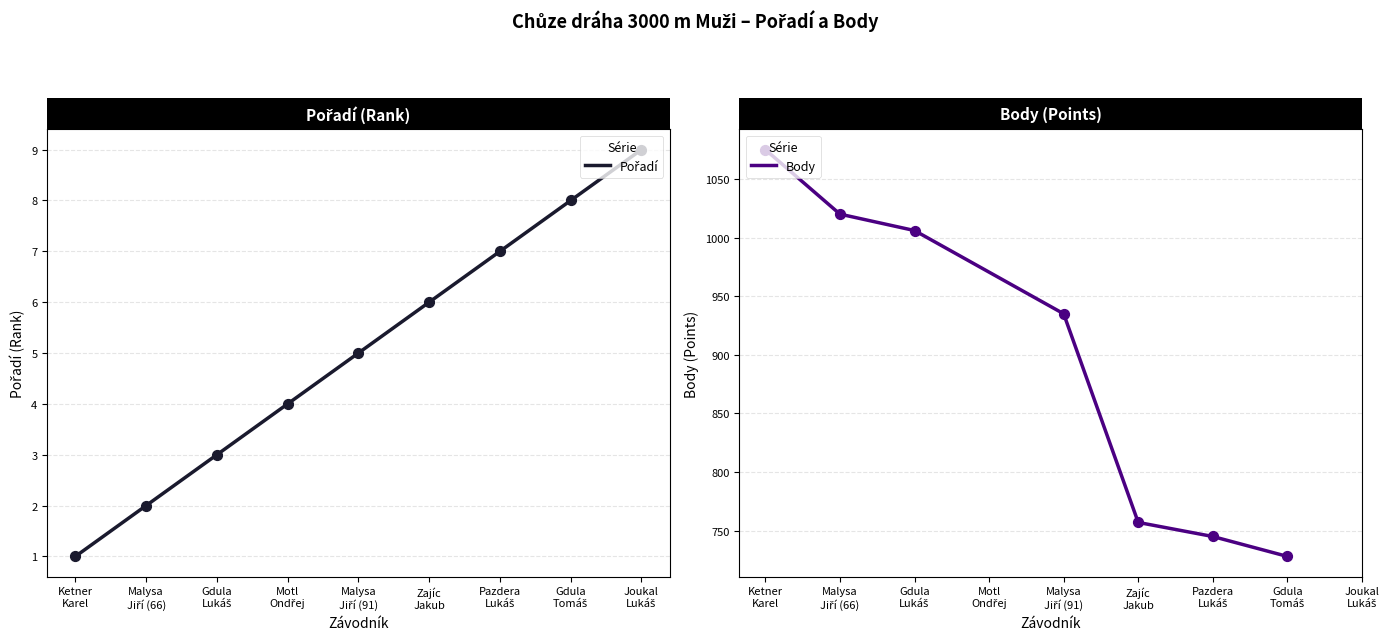

What is the change in value from Malysa Jiří (91) to Zajíc Jakub?

+1